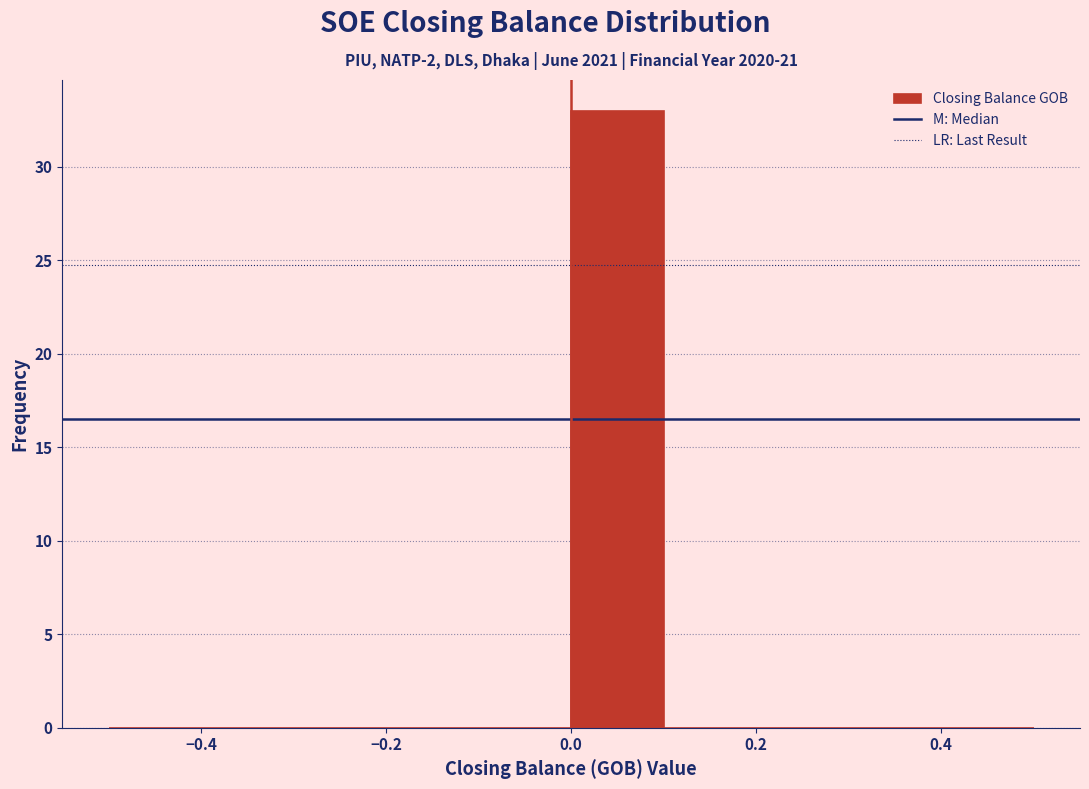

Reading left to right, list every bar in this chart as the range it spans on the x-axis followed by its height. The values are not printed on the chart, so give them approximately, as read against the axis.

-0.5 to -0.4: 0
-0.4 to -0.3: 0
-0.3 to -0.2: 0
-0.2 to -0.1: 0
-0.1 to 0.0: 0
0.0 to 0.1: 33
0.1 to 0.2: 0
0.2 to 0.3: 0
0.3 to 0.4: 0
0.4 to 0.5: 0